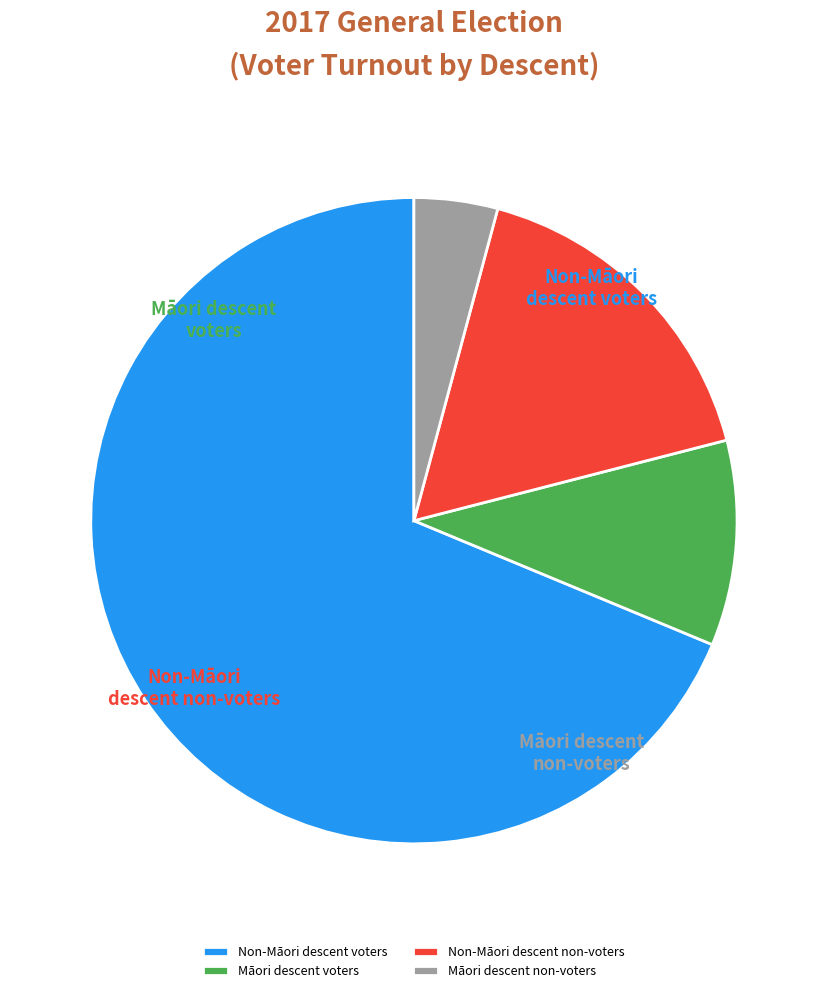

Which slice represents more than half of the pie?

Non-Māori descent voters